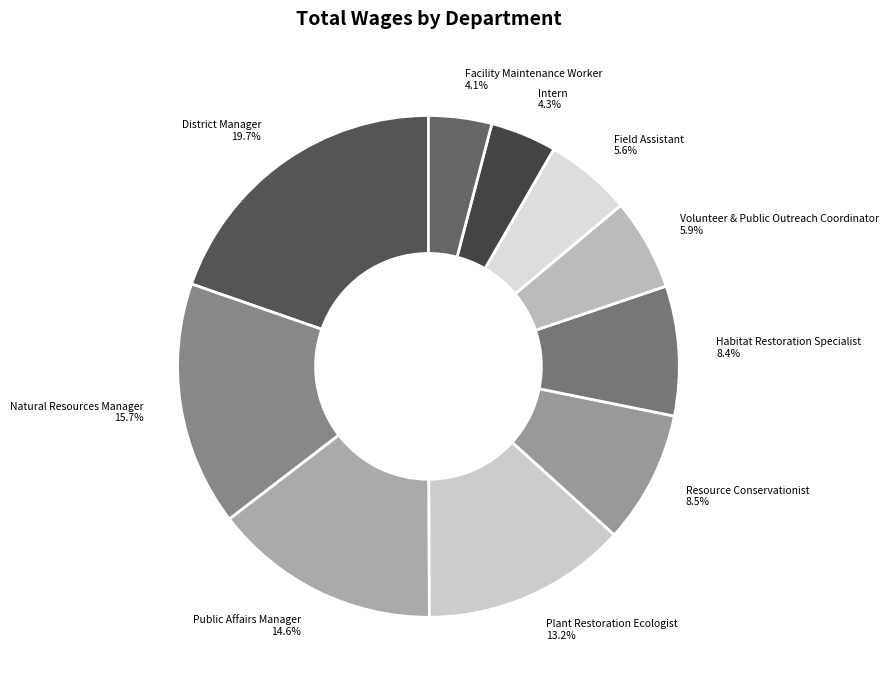

Which category has the smallest portion of the pie?

Facility Maintenance Worker